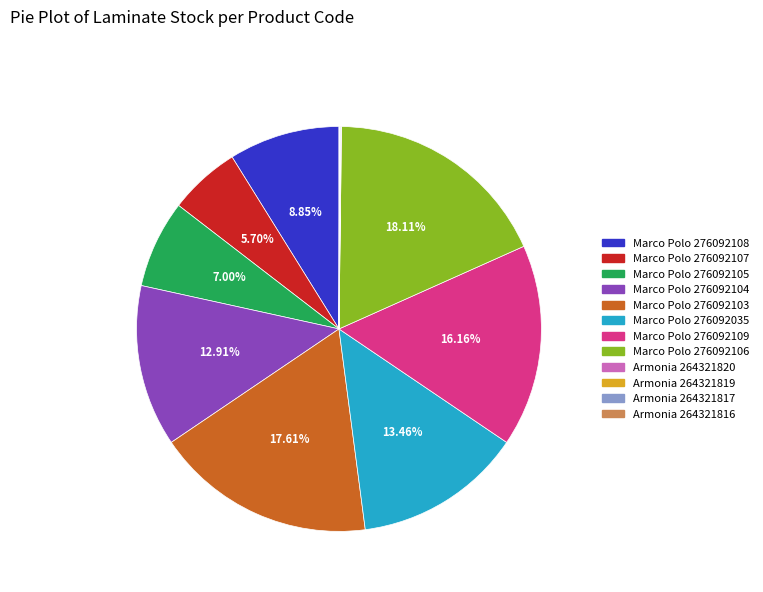

Does Marco Polo 276092103 account for over 50% of the chart?

No